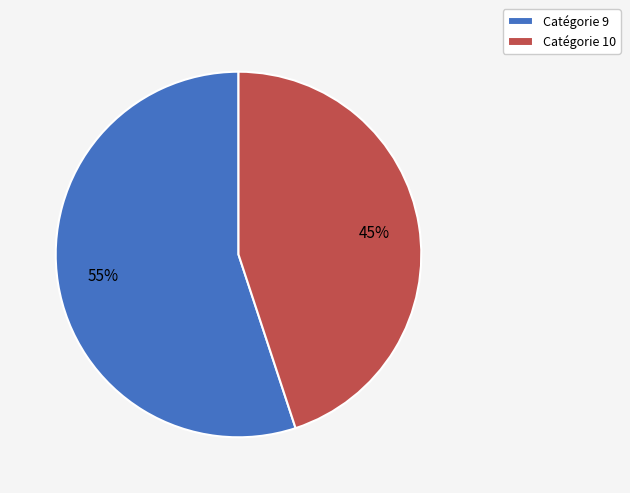

Approximately how many times larger is the value at Catégorie 10 compared to Catégorie 9?

0.8